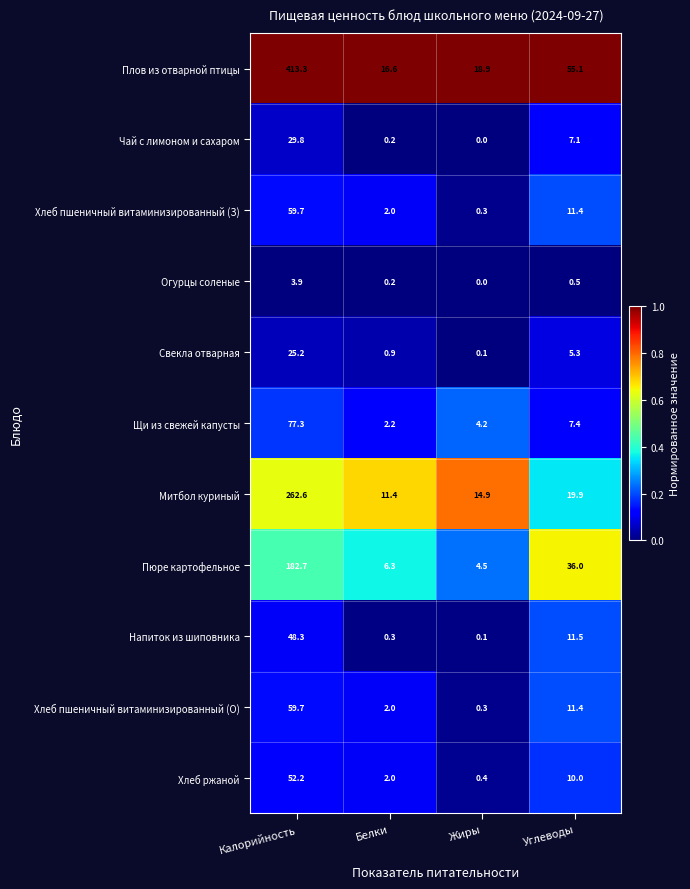

What is the difference between the maximum and second lowest values in the Хлеб пшеничный витаминизированный (З) series?

57.7